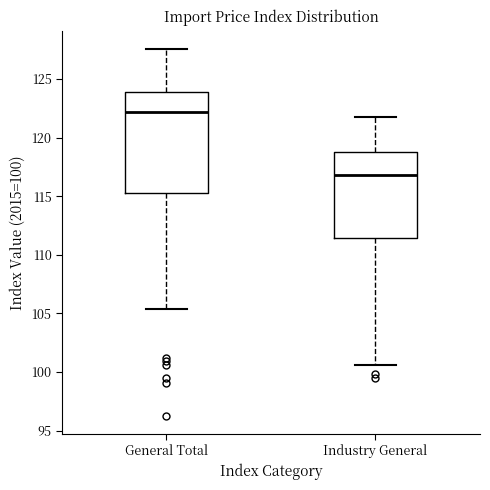

Reading left to right, transcribe this box plot: for each box, give where its median line is, the range the box spans, and where its two whiskers end, as read against the y-axis. The values are not printed on the chart, so give them approximately, as read against the axis.

General Total: median 122.0, box 115.5 to 124.0, whiskers 105.5 to 127.5
Industry General: median 117.0, box 111.5 to 119.0, whiskers 100.5 to 122.0